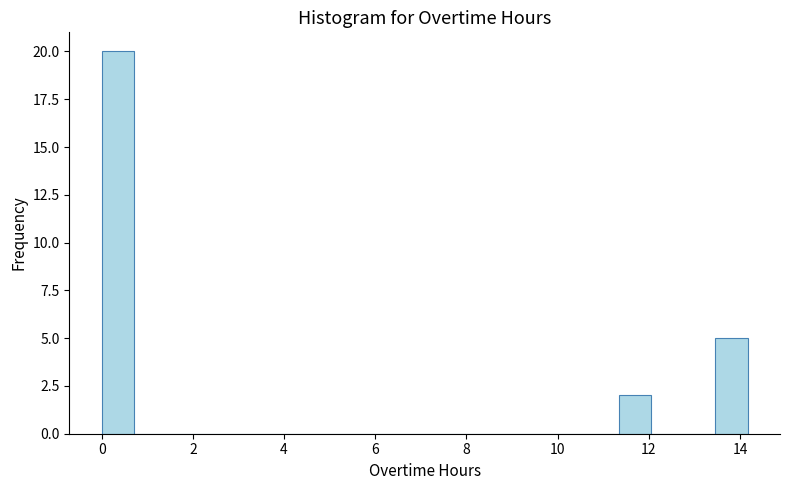

Around what value on the x-axis is the tallest bar? Give the approximate position of its centre, as read against the axis.

0.4